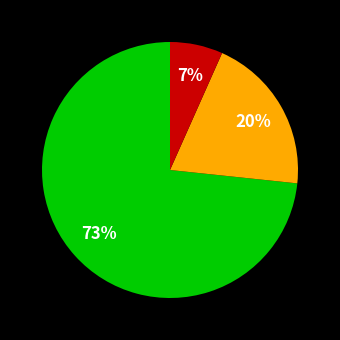

To the nearest percent, what is the average slice percentage?

33%